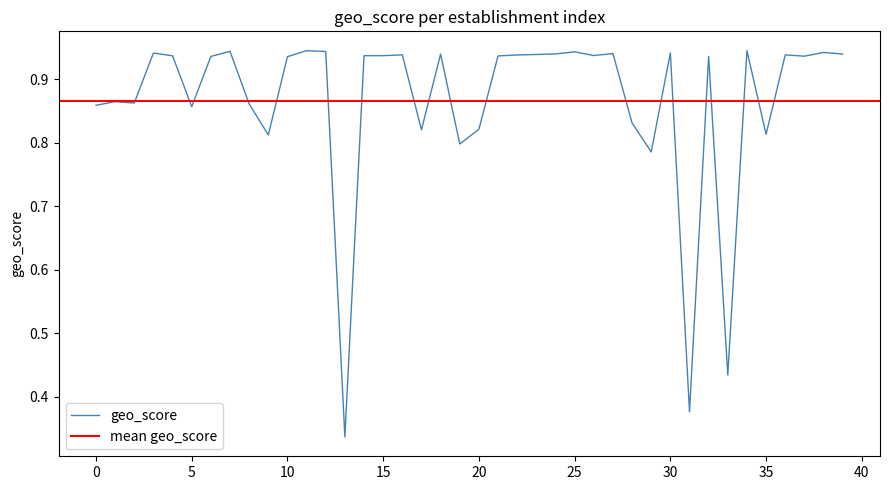

What is the average value?

0.9